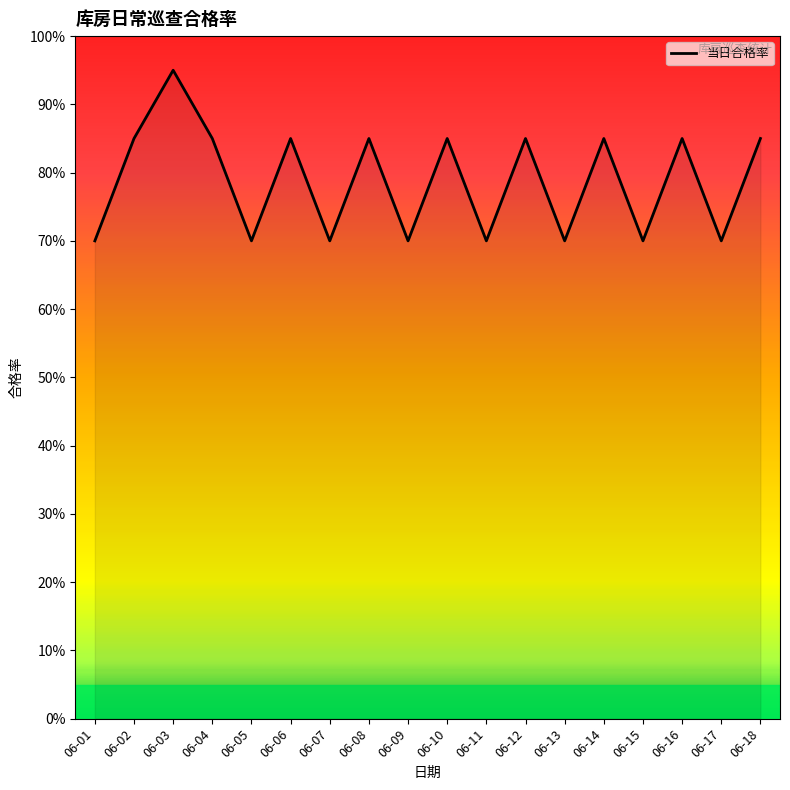

Does the chart have visible grid lines?

No